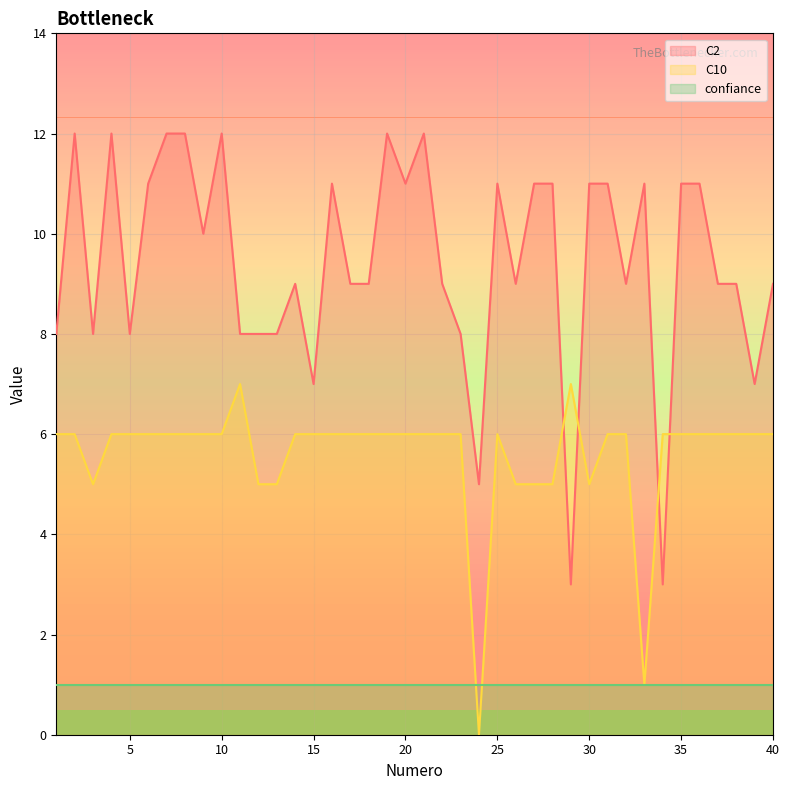

Rank the series at 33 from highest to lowest value.

C2, C10